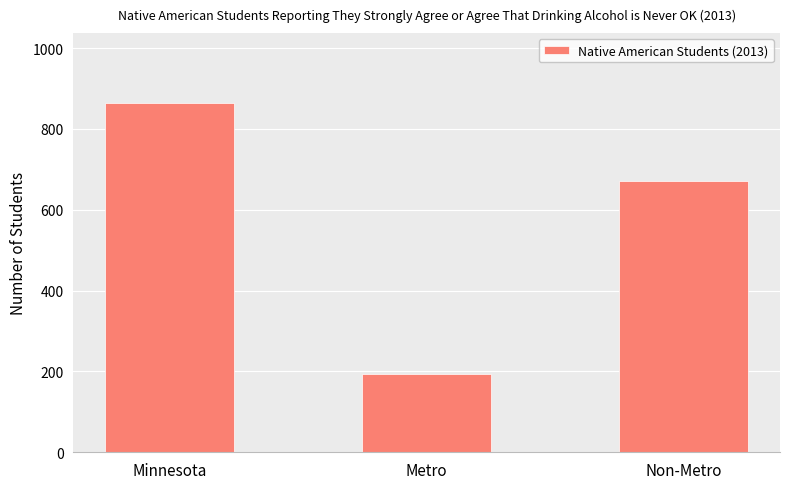

How many categories are shown in the chart?

3